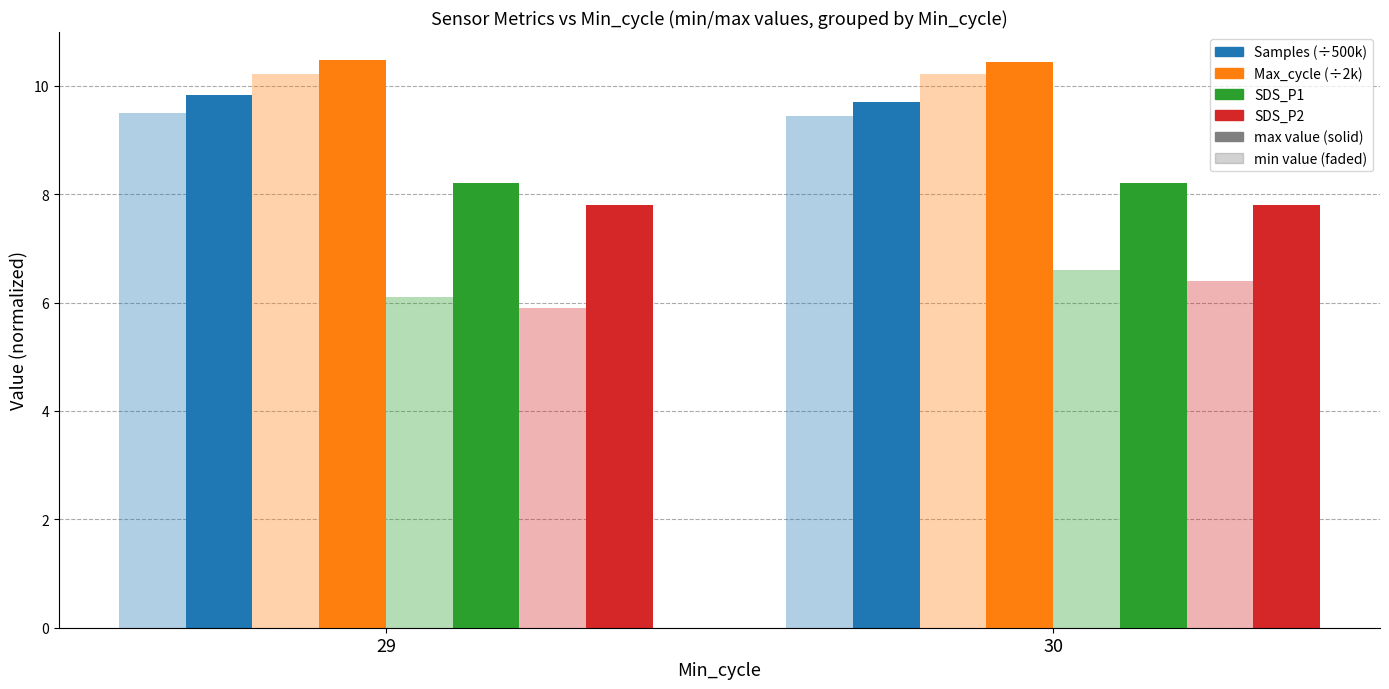

At which category is the sum across all series the highest?

29